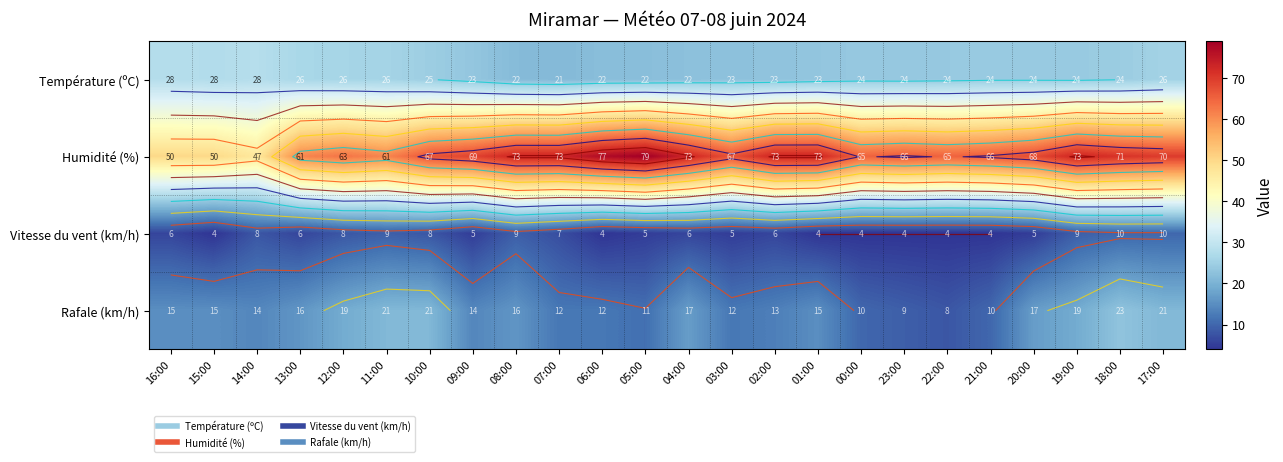

What is the sum of the Humidité (%) values at 23:00 and 13:00?

127.0